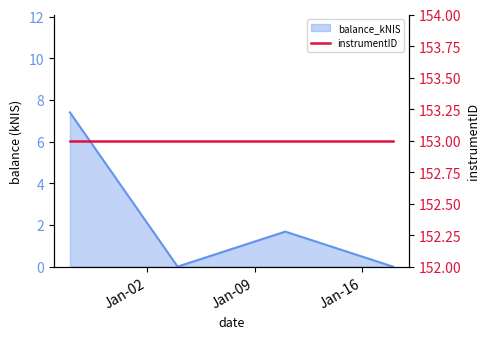

At which category does the data reach its first local peak?

2024-01-11